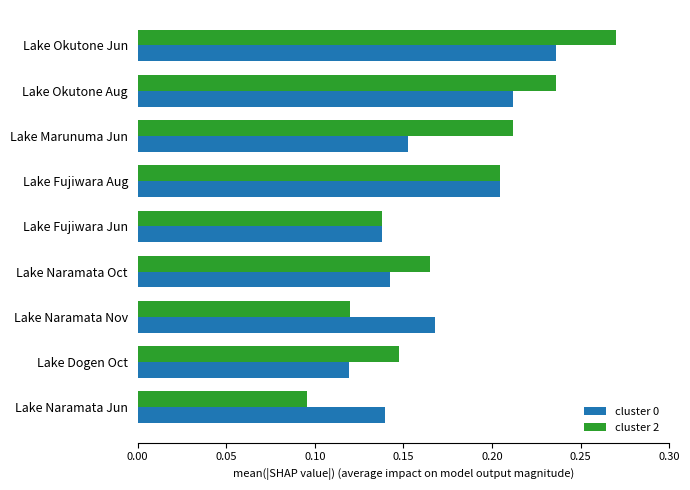

Between Lake Fujiwara Jun and Lake Naramata Oct, which series saw the biggest shift?

cluster 2